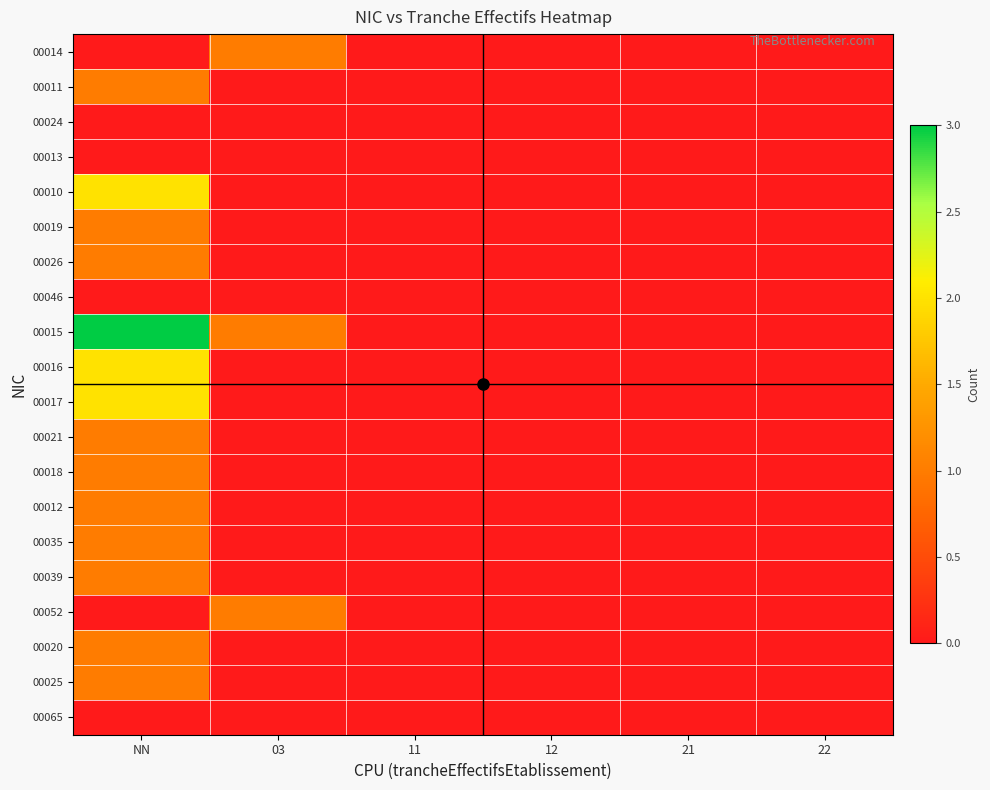

Rank the series by their maximum value, from lowest to highest.

00024, 00013, 00046, 00065, 00014, 00011, 00019, 00026, 00021, 00018, 00012, 00035, 00039, 00052, 00020, 00025, 00010, 00016, 00017, 00015